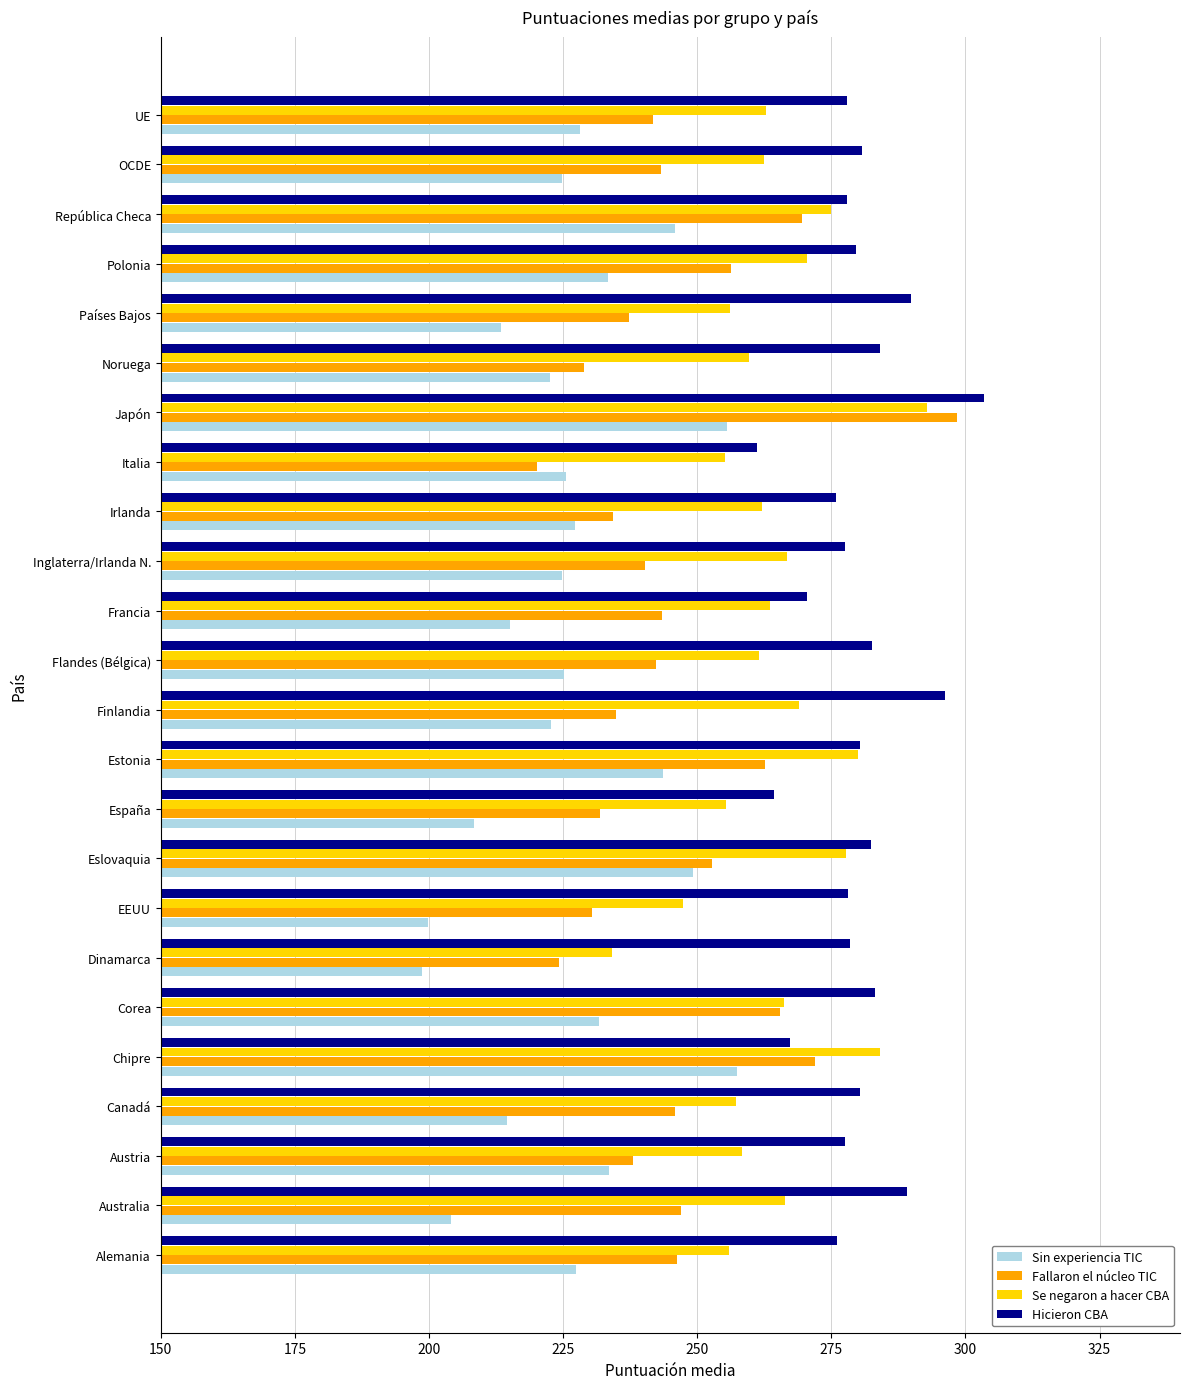

List the series in order of their overall mean, lowest first.

Sin experiencia TIC, Fallaron el núcleo TIC, Se negaron a hacer CBA, Hicieron CBA